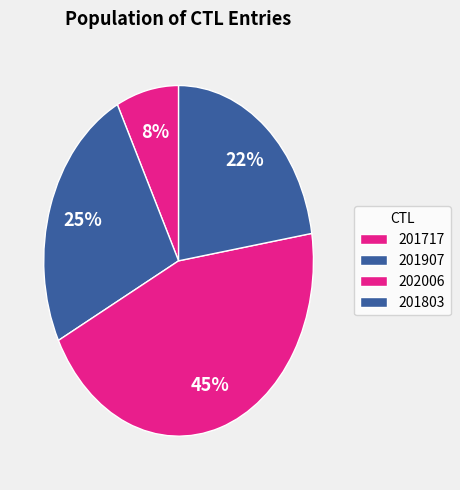

Is it true that 201717 is 1% of the pie?

False